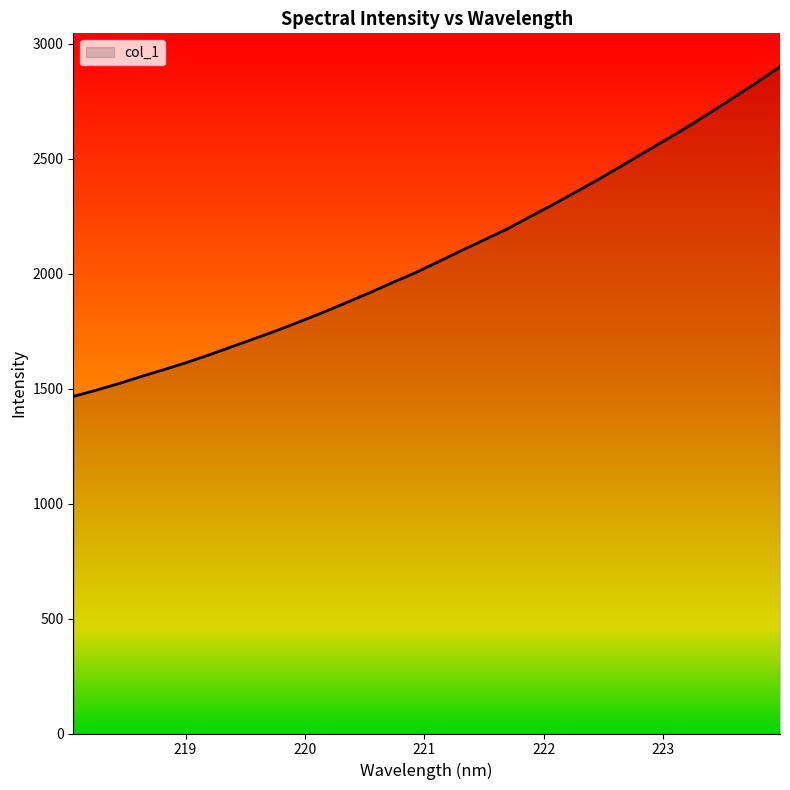

What is the smallest value displayed?

1466.3